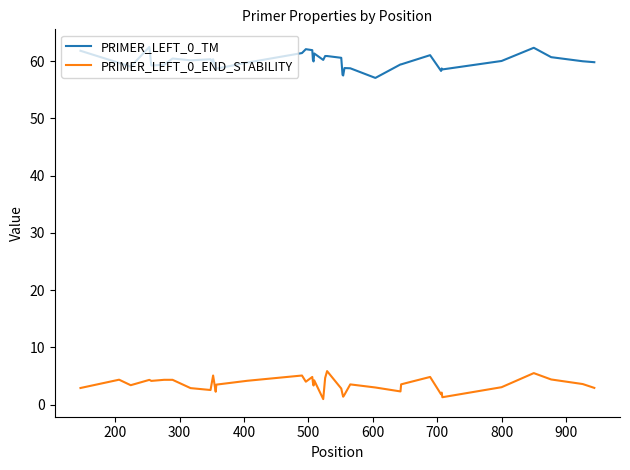

List the series in order of their peak value, highest first.

PRIMER_LEFT_0_TM, PRIMER_LEFT_0_END_STABILITY